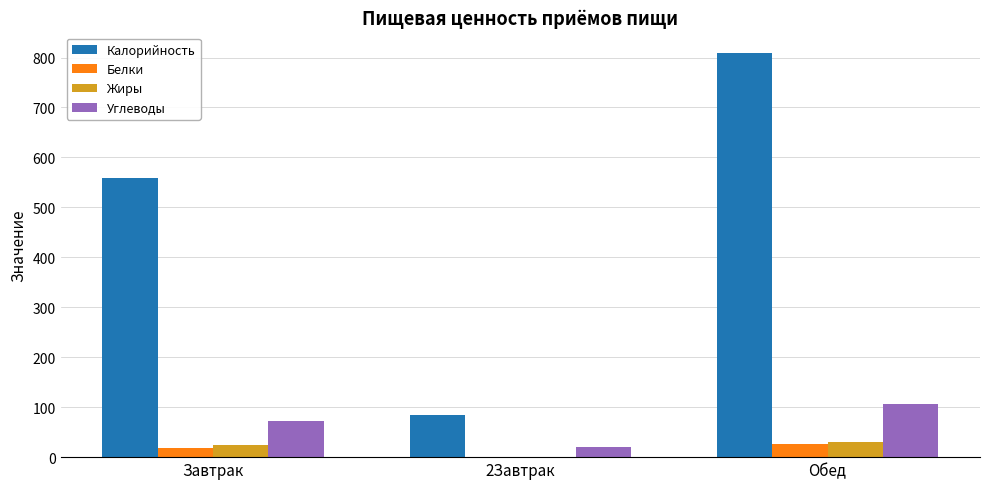

How many groups of bars are there?

3